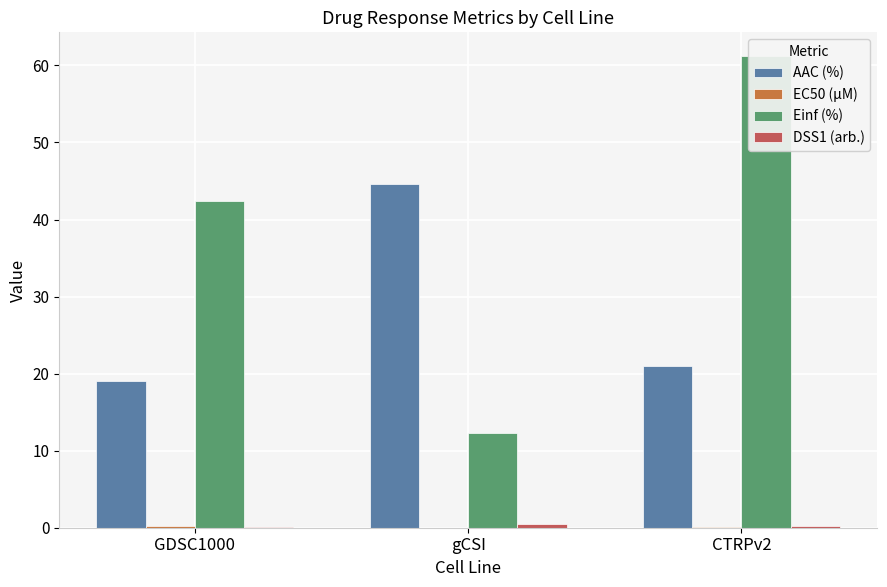

Reading right to left, transcribe all the data shown in this chart.

AAC (%): CTRPv2=21.0	gCSI=44.6	GDSC1000=19.1
EC50 (µM): CTRPv2=0.1	gCSI=0.0	GDSC1000=0.2
Einf (%): CTRPv2=61.2	gCSI=12.4	GDSC1000=42.5
DSS1 (arb.): CTRPv2=0.2	gCSI=0.4	GDSC1000=0.1